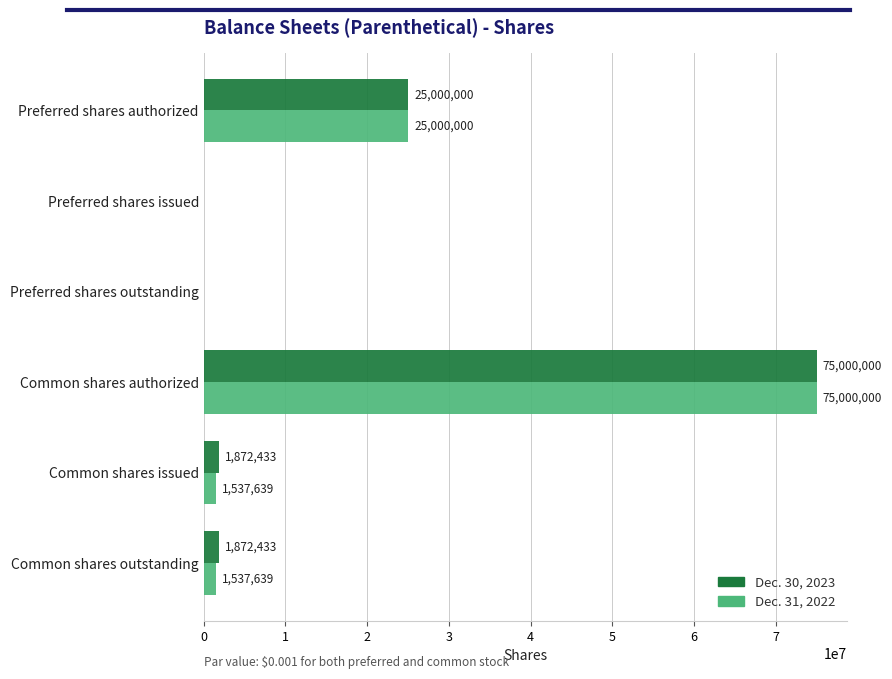

What value does the Dec. 30, 2023 series have at Common shares authorized, to the nearest 100?

75000000